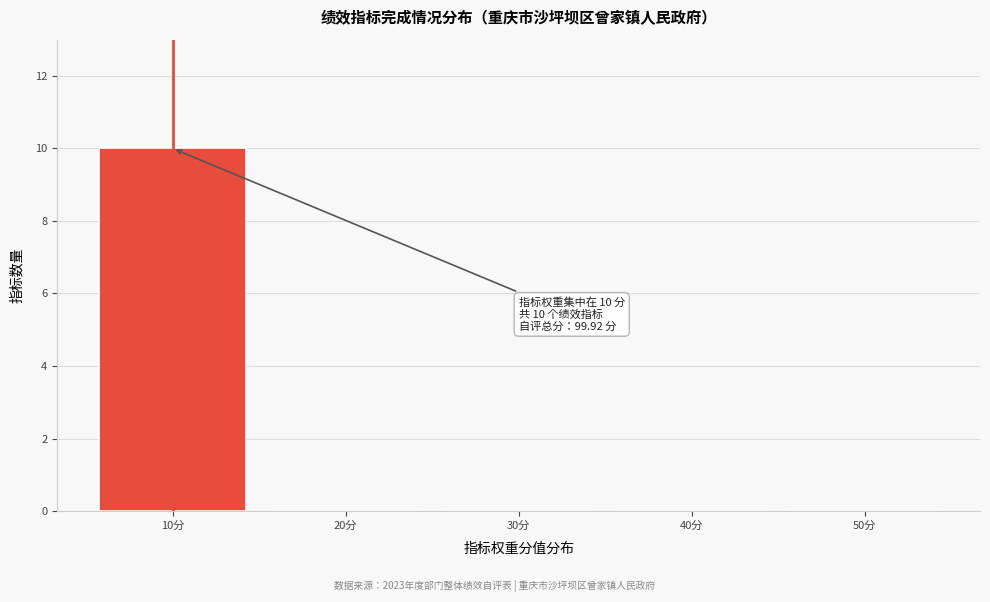

Over which range of the x-axis is the bar tallest?

5 to 15